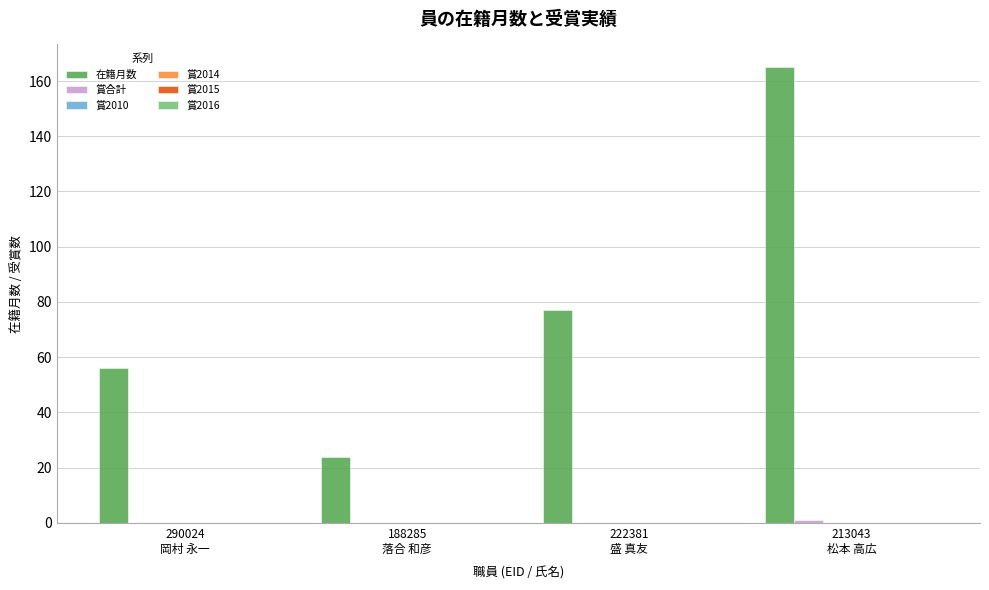

Are the bars horizontal?

No